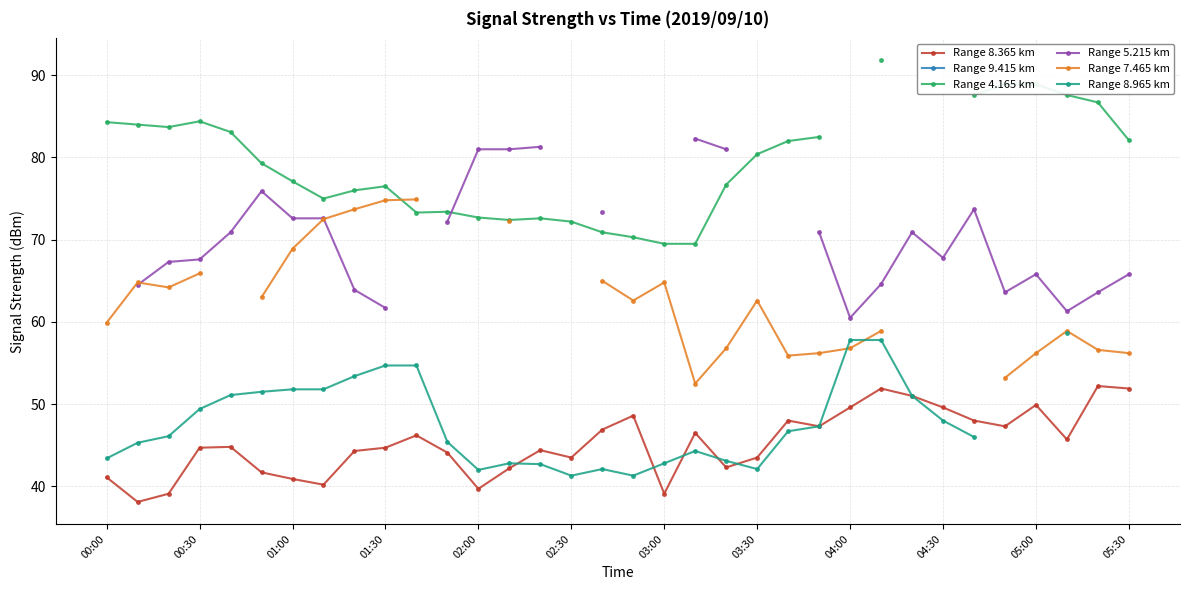

How many lines are shown in the chart?

6